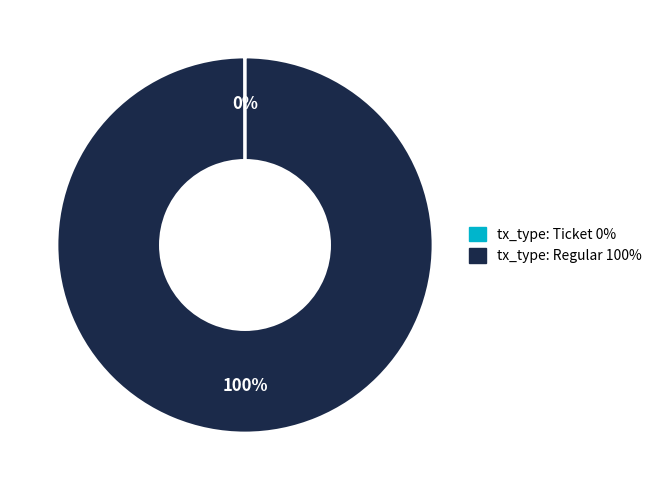

Is there a majority slice in this chart?

Yes